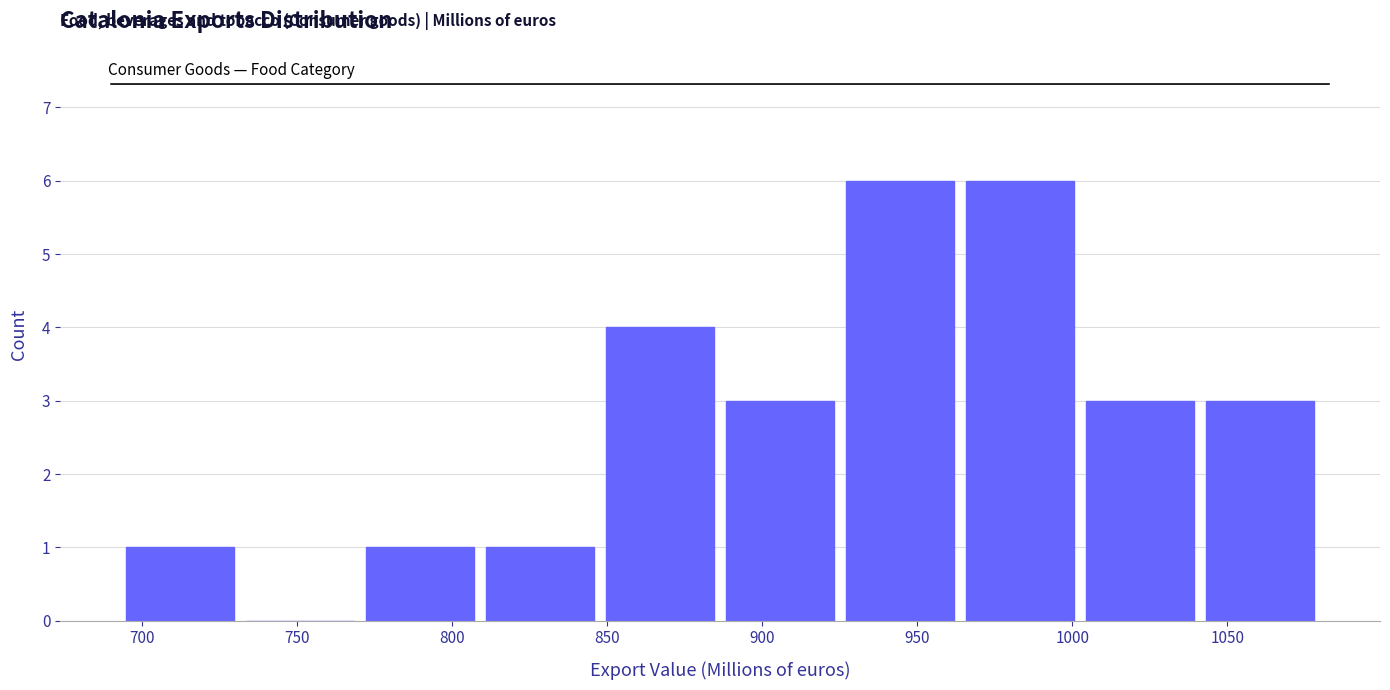

Reading left to right, transcribe this chart: for each bar, give the range it covers on the x-axis and its height. Neither the bar edges nor the heights are printed on the chart, so give them approximately, as read against the axes.

695 to 730: 1
730 to 770: 0
770 to 810: 1
810 to 850: 1
850 to 885: 4
885 to 925: 3
925 to 965: 6
965 to 1005: 6
1005 to 1040: 3
1040 to 1080: 3